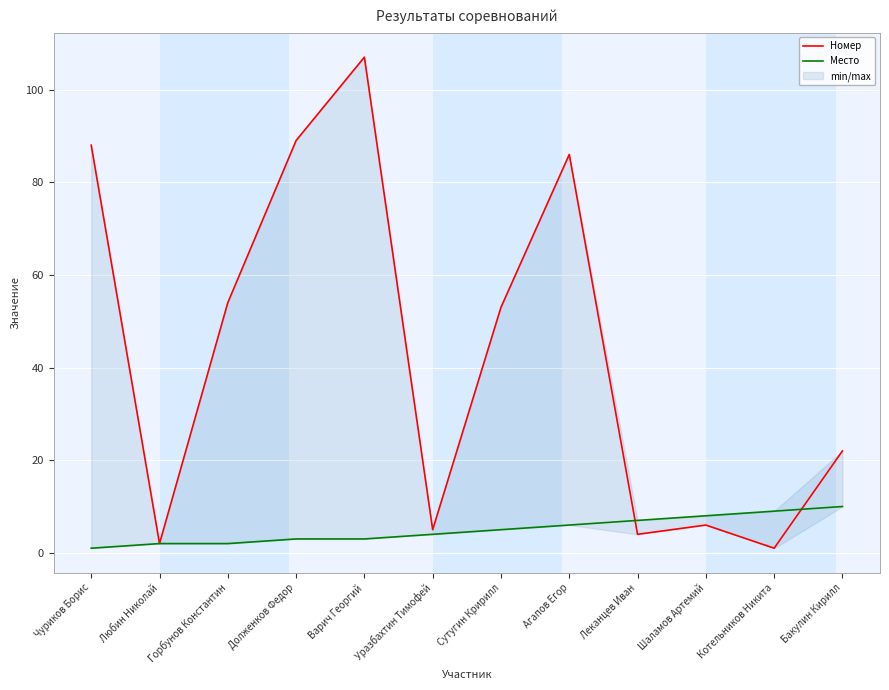

What is the maximum value shown in the chart?

107